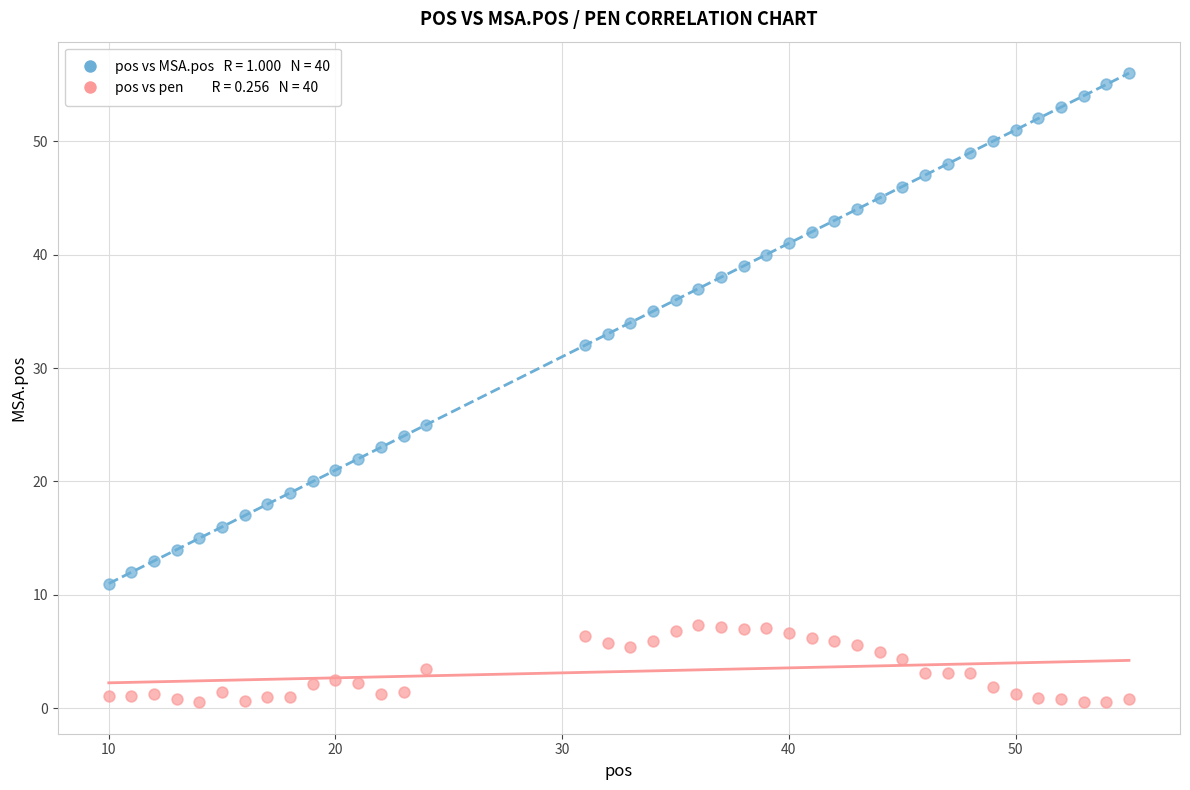

Across all data points, what is the range of X values (max minus min)?

45.0